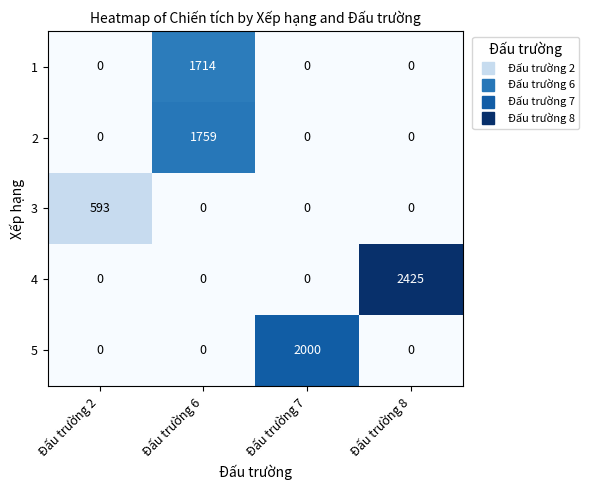

Which series has the widest spread of values?

4